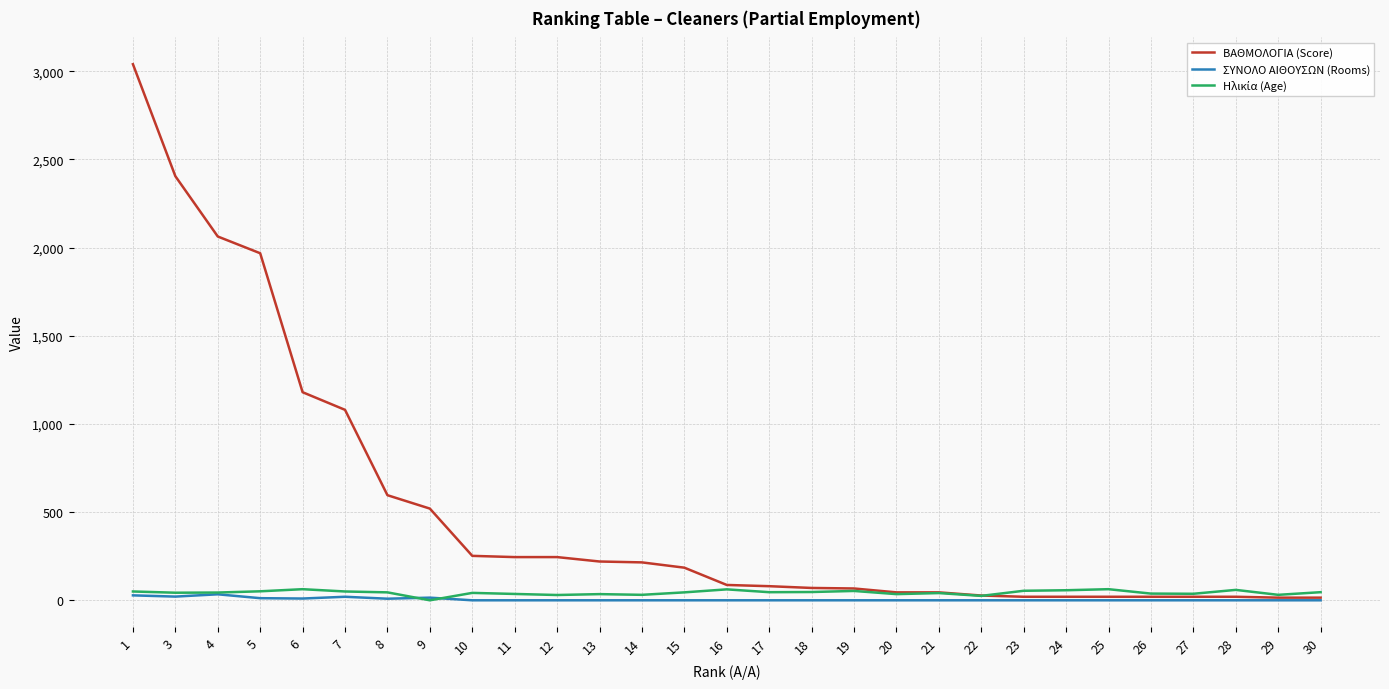

Is the value of ΣΥΝΟΛΟ ΑΙΘΟΥΣΩΝ (Rooms) at 15 greater than the value of ΒΑΘΜΟΛΟΓΙΑ (Score) at 15?

No